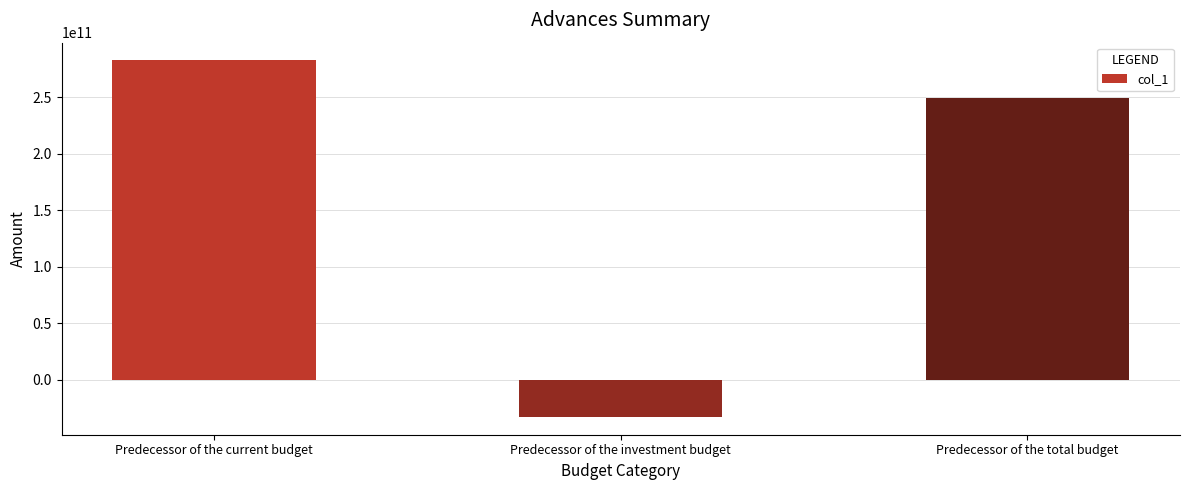

Is it true that the value at Predecessor of the current budget is 98368002278.4?

False